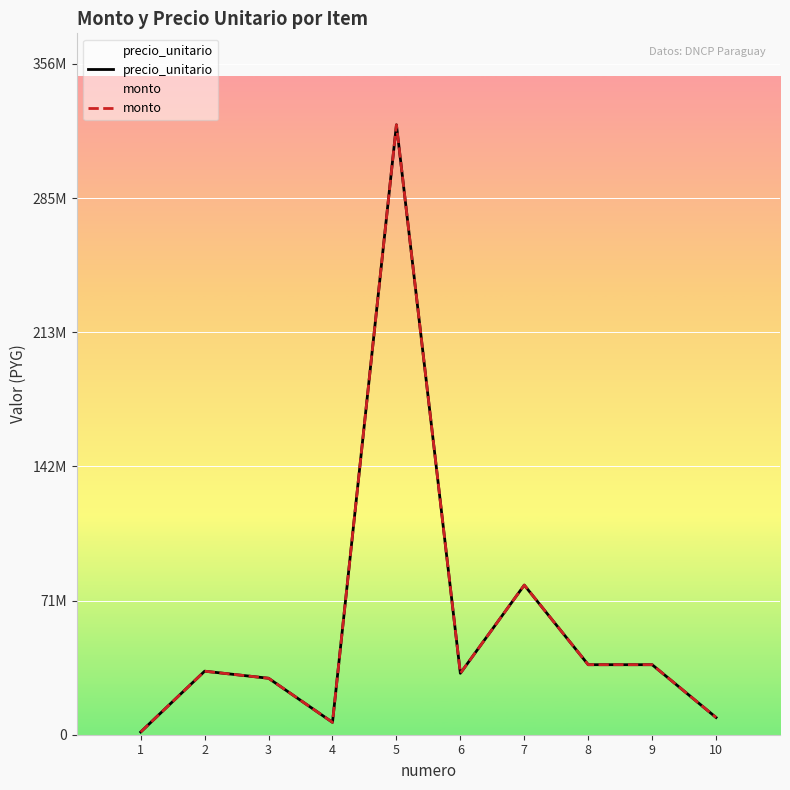

What is the maximum value shown in the chart?

324016000